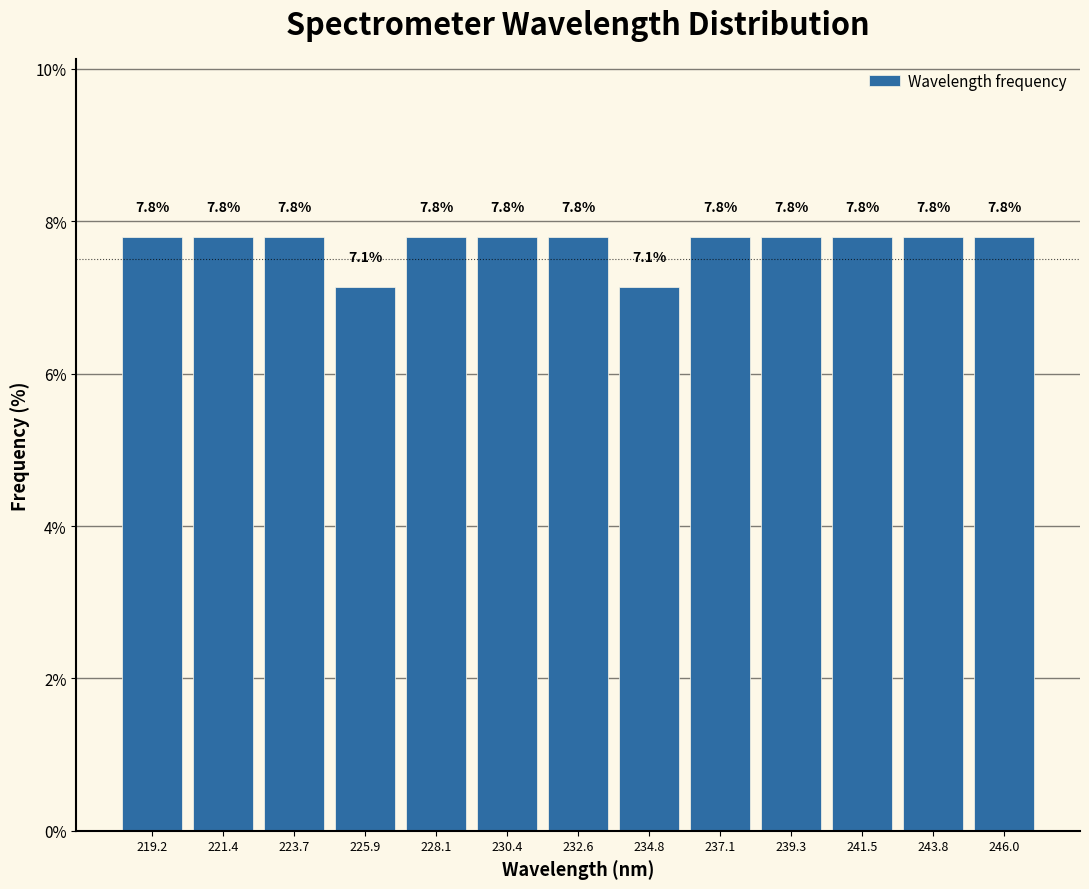

Reading left to right, list every bar in this chart as the range it spans on the x-axis followed by its height. The bar edges are not printed on the chart, so give them approximately, as read against the axis.

218.0 to 220.5: 7.8
220.5 to 222.5: 7.8
222.5 to 225.0: 7.8
225.0 to 227.0: 7.1
227.0 to 229.0: 7.8
229.0 to 231.5: 7.8
231.5 to 233.5: 7.8
233.5 to 236.0: 7.1
236.0 to 238.0: 7.8
238.0 to 240.5: 7.8
240.5 to 242.5: 7.8
242.5 to 245.0: 7.8
245.0 to 247.0: 7.8